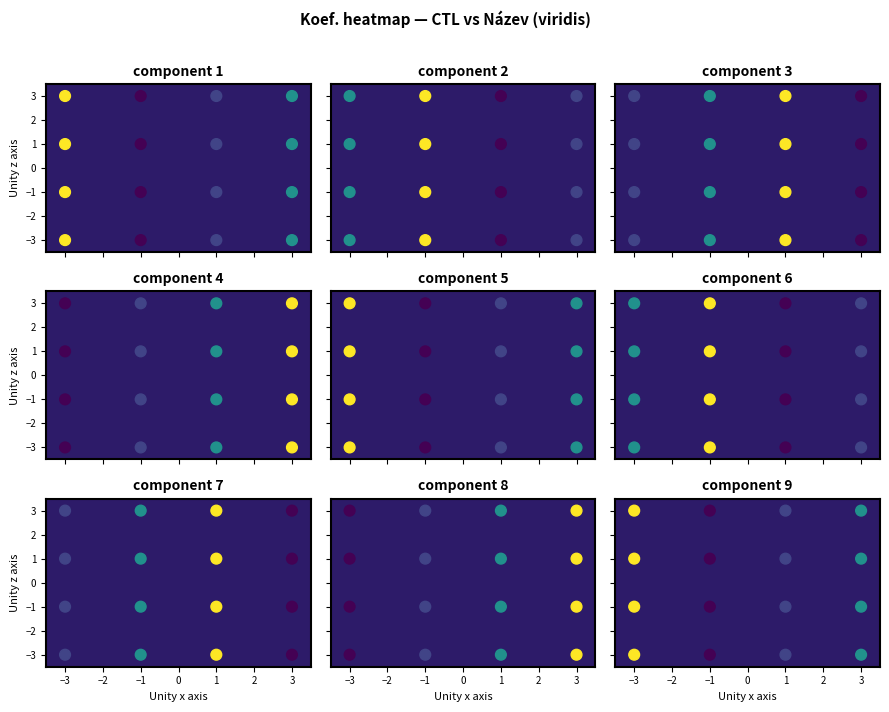

What is the total value across all series at 3?

-27